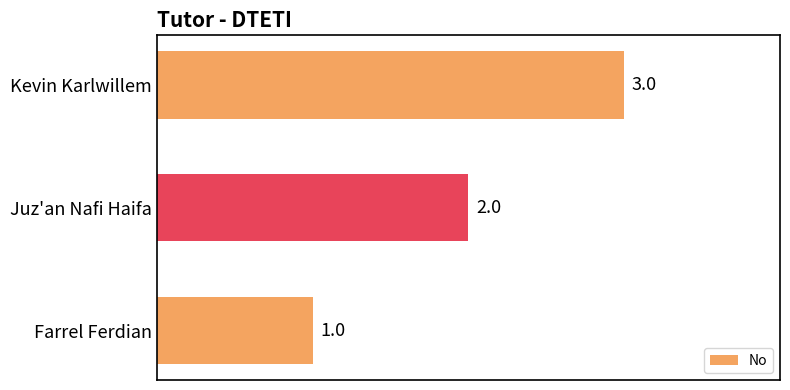

At which label is the value closest to 2?

Juz'an Nafi Haifa